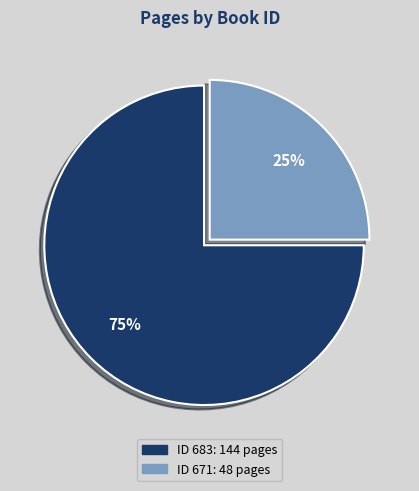

Does any single category account for the majority?

Yes